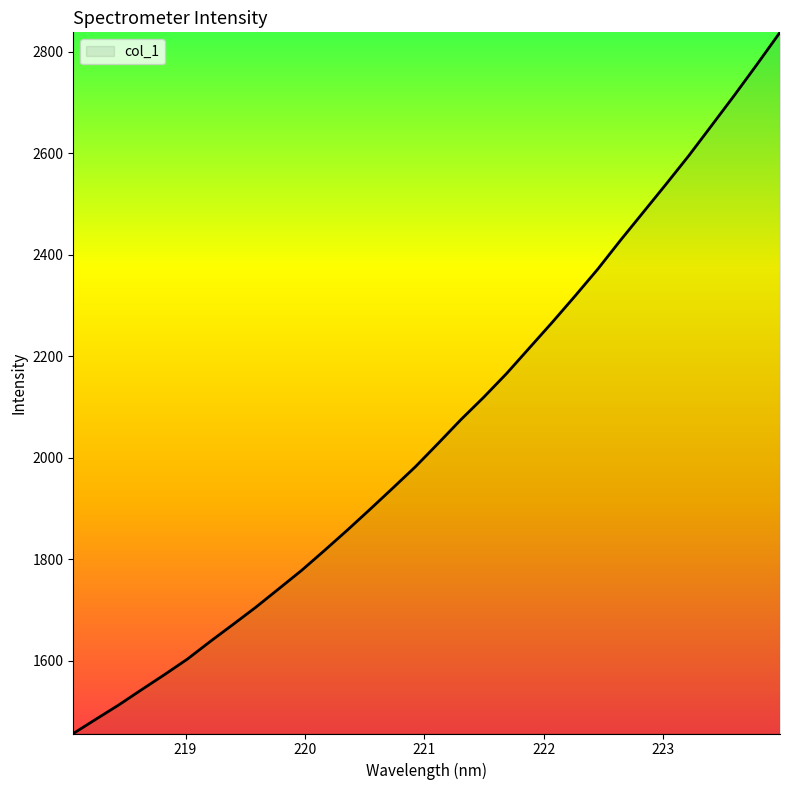

What is the difference between the second highest and minimum values?

1319.3